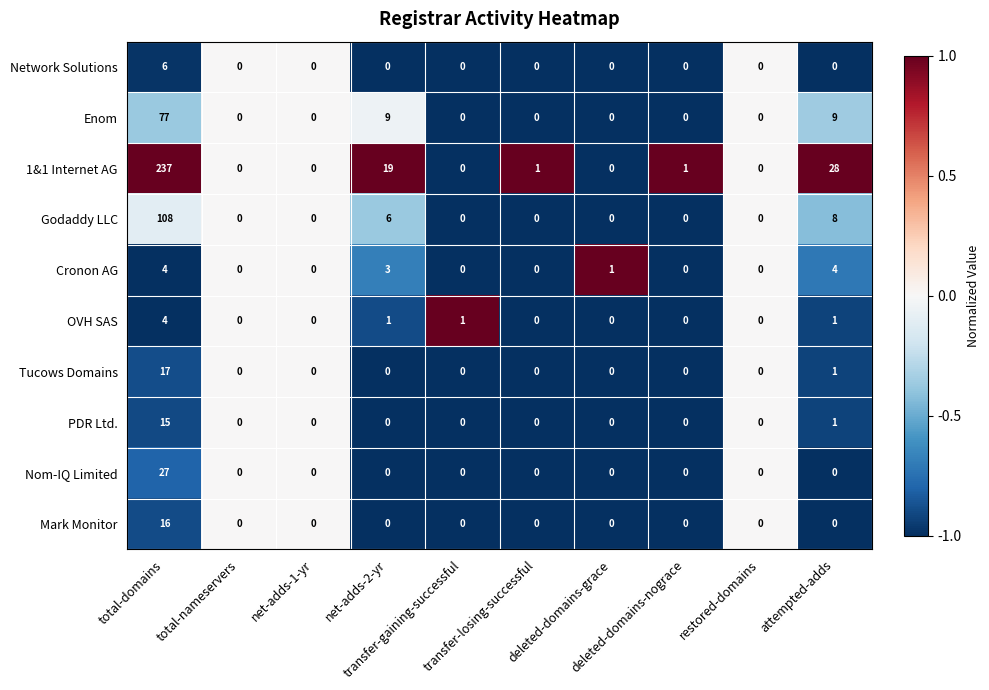

What is the maximum value shown in the chart?

237